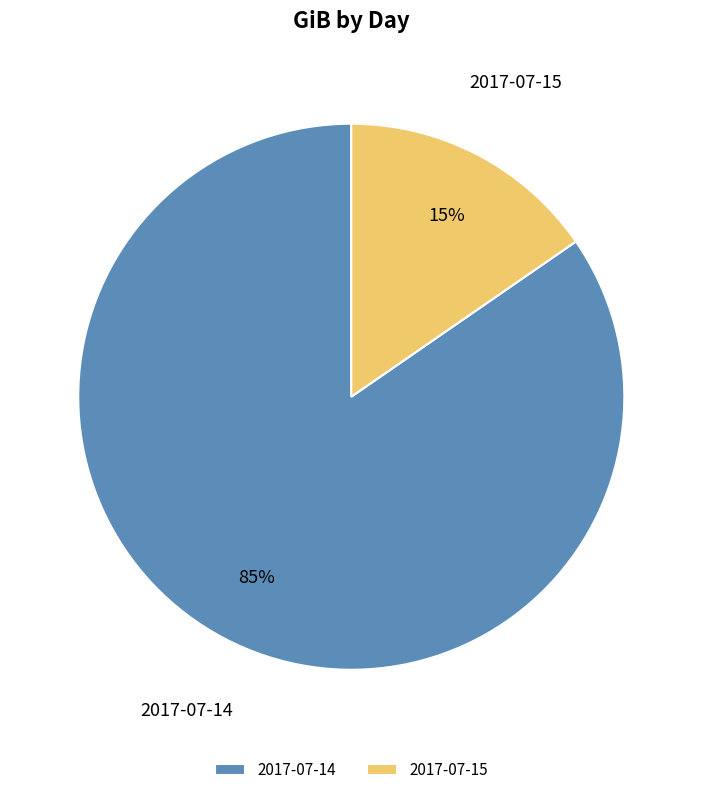

Between 2017-07-15 and 2017-07-14, which is larger?

2017-07-14